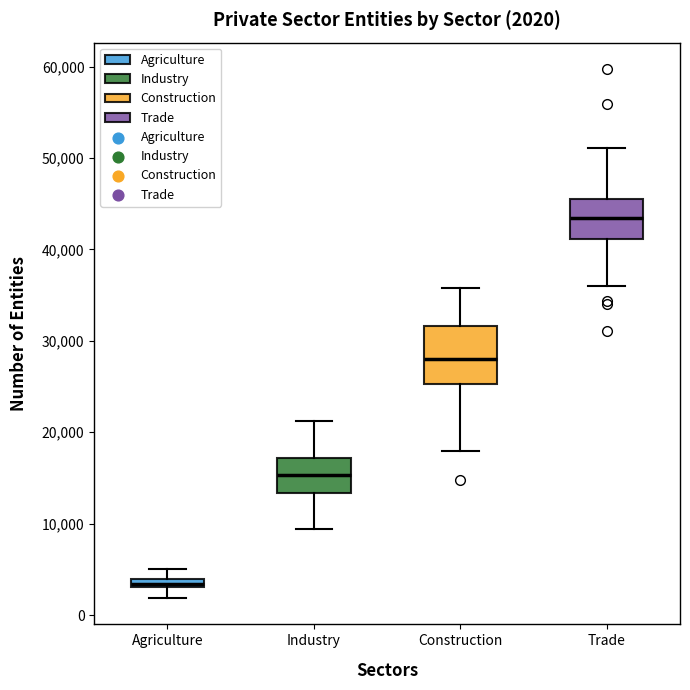

Comparing the boxes themselves (not the whiskers), which one is the tallest?

Construction